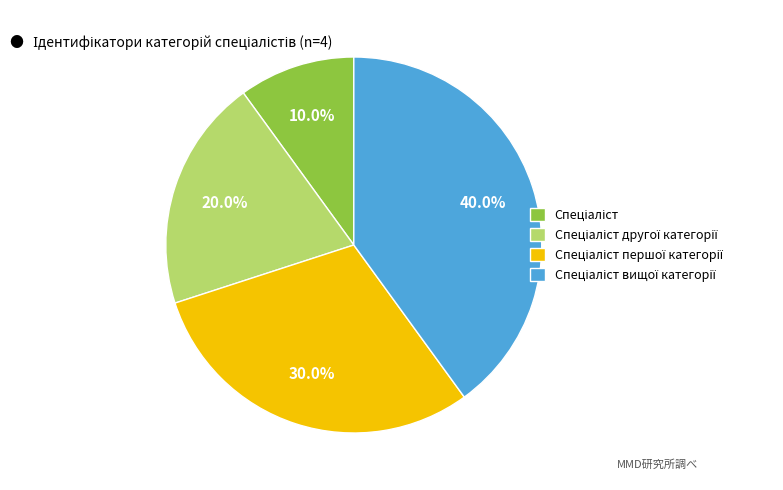

Is there any slice that represents more than half of the pie?

No